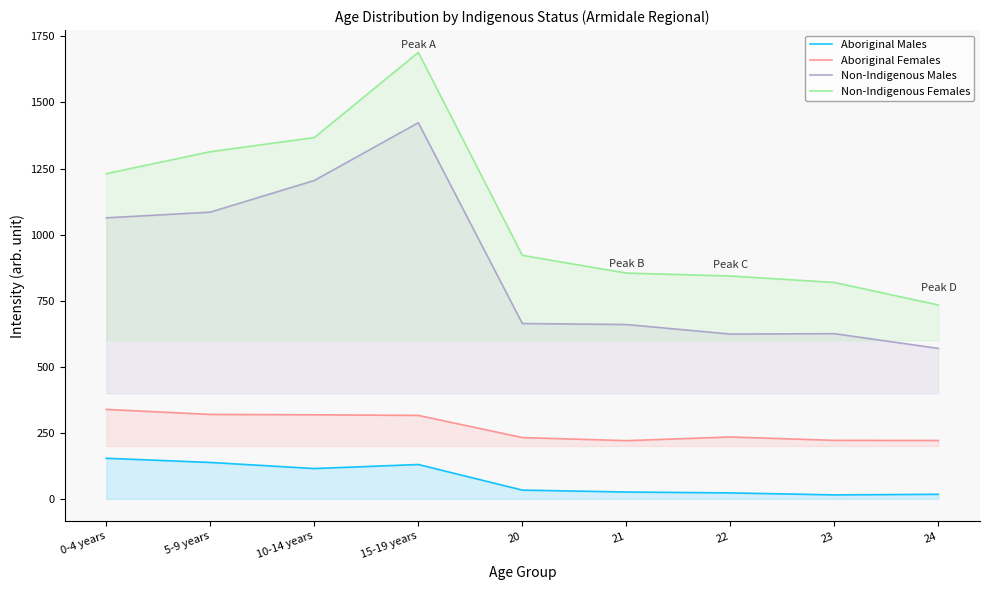

At which label is Aboriginal Males closest to 84?

10-14 years